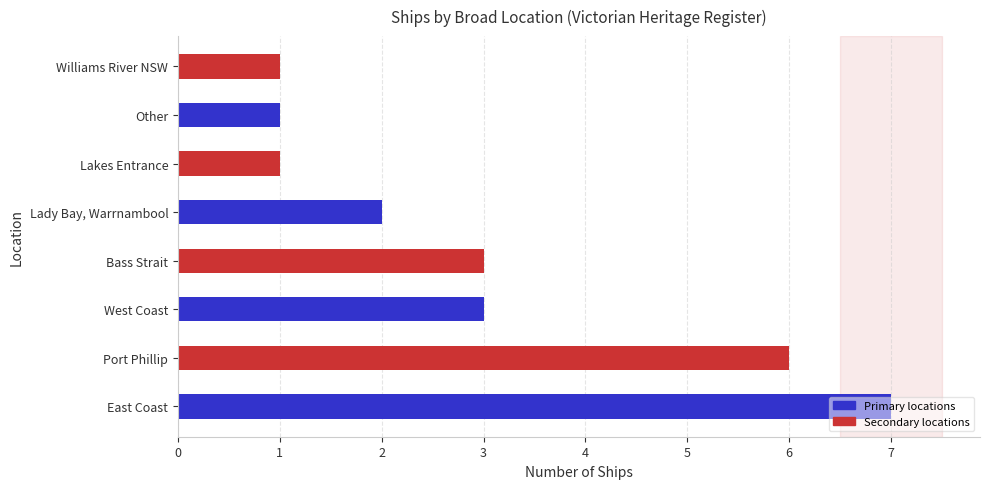

How many bars are there in total?

8